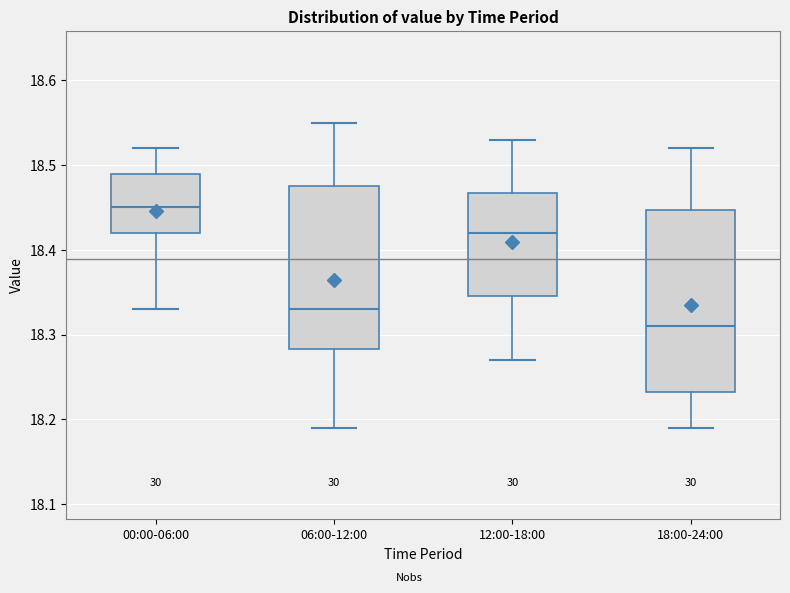

Where does the median line of the box for 00:00-06:00 sit on the y-axis? The values are not printed on the chart, so give them approximately, as read against the axis.

18.45